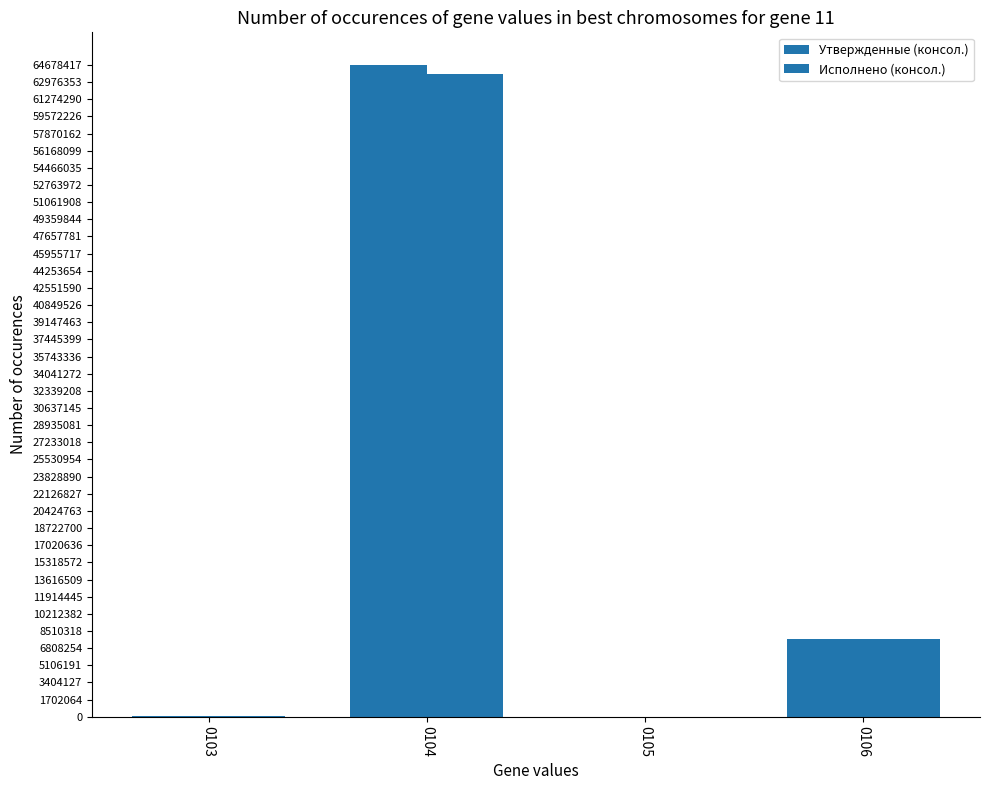

What is the difference between the Исполнено (консол.) values at 0105 and 0103?

101359.8